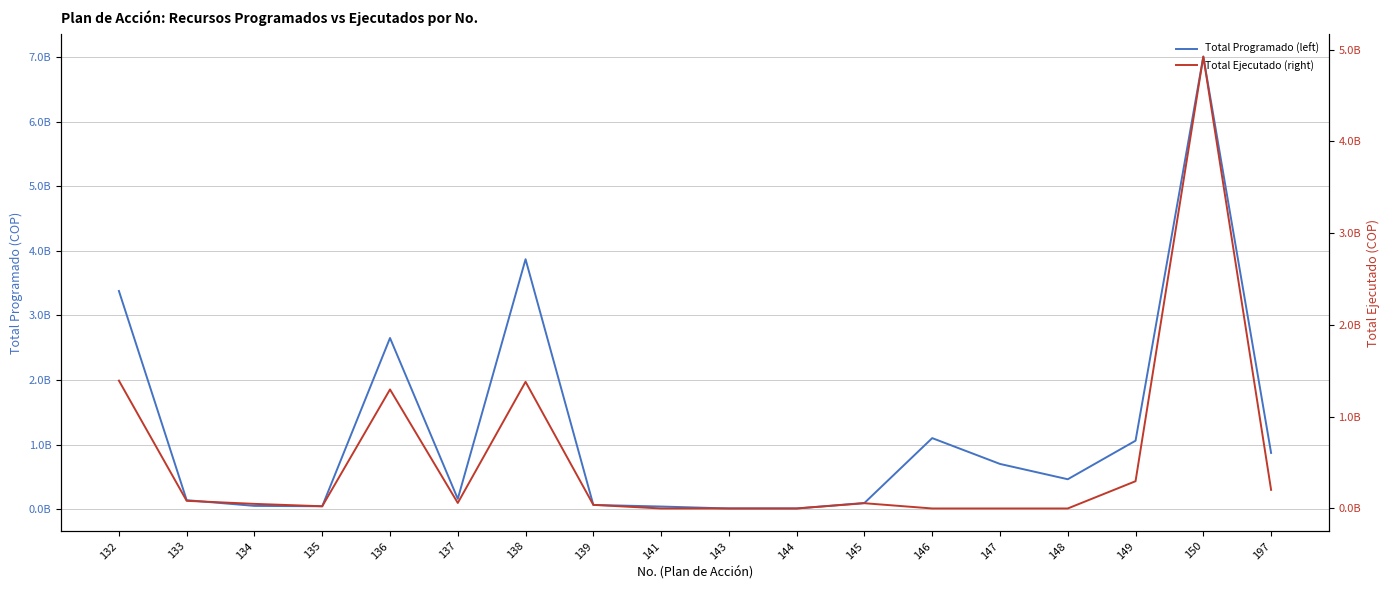

Reading left to right, list all the values displayed in this chart.

Total Programado (left): 132=3380180000	133=138600000	134=50000000	135=44000000	136=2651515880	137=159090874	138=3871755971	139=65000000	141=40000000	143=10000000	144=10000000	145=95200000	146=1100000000	147=699999999	148=462776819	149=1060000000	150=7011360000	197=870599000
Total Ejecutado (right): 132=1392993666	133=83160000	134=50000000	135=24000000	136=1296892068	137=60000000	138=1380120317	139=39000000	141=0	143=0	144=0	145=57120000	146=0	147=0	148=0	149=297000000	150=4923180000	197=202674618